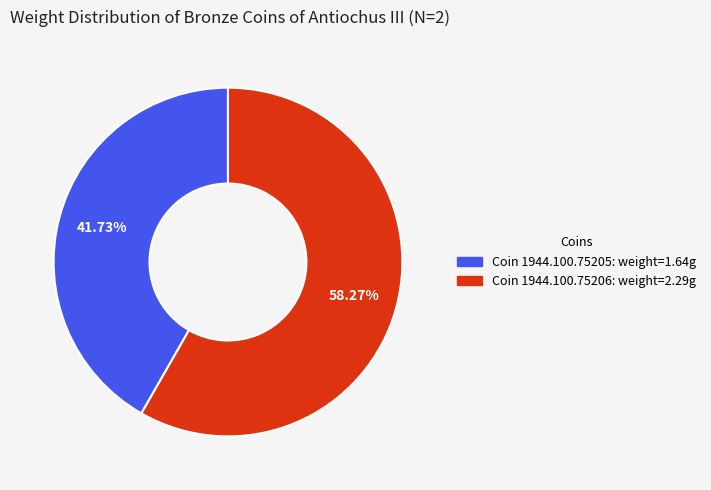

Does any single category account for the majority?

Yes